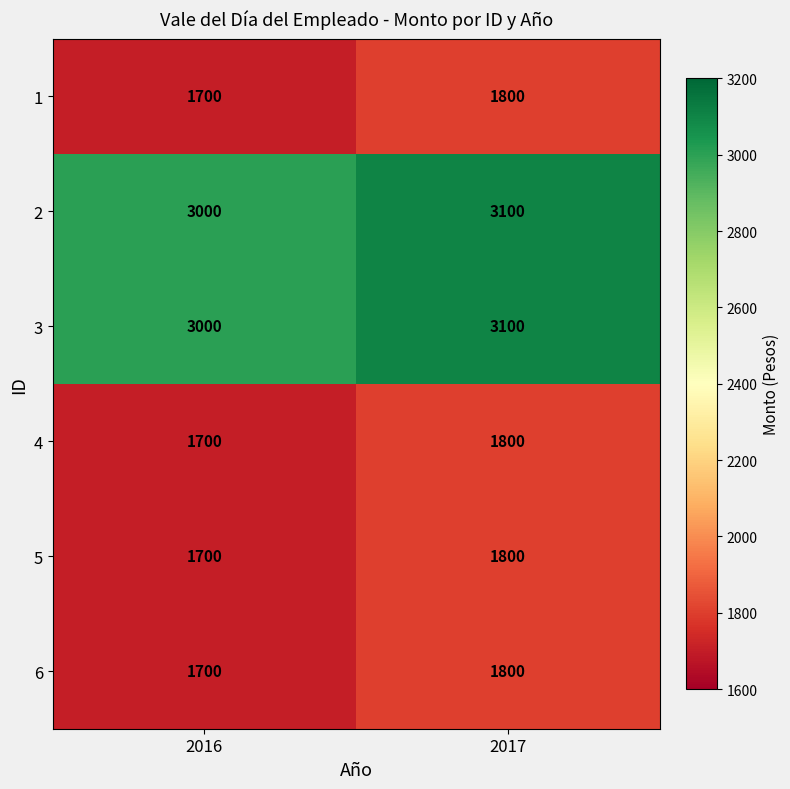

True or false: 4 has a value of 644 at 2016.

False